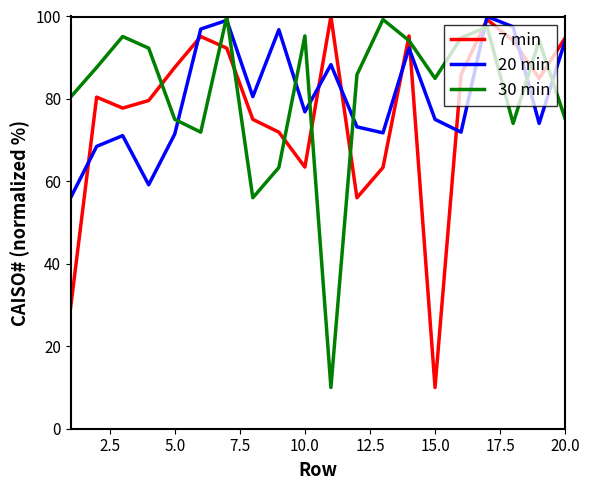

What is the minimum value shown in the chart?

10.0